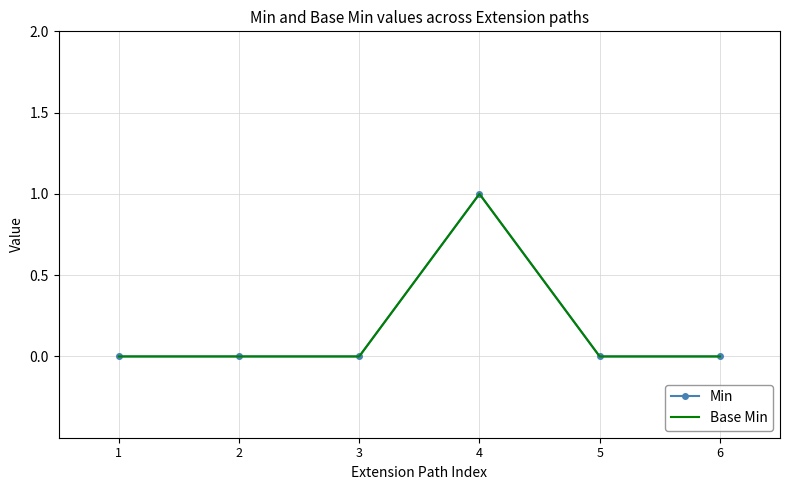

At 2, list the series in order from smallest to largest.

Min, Base Min